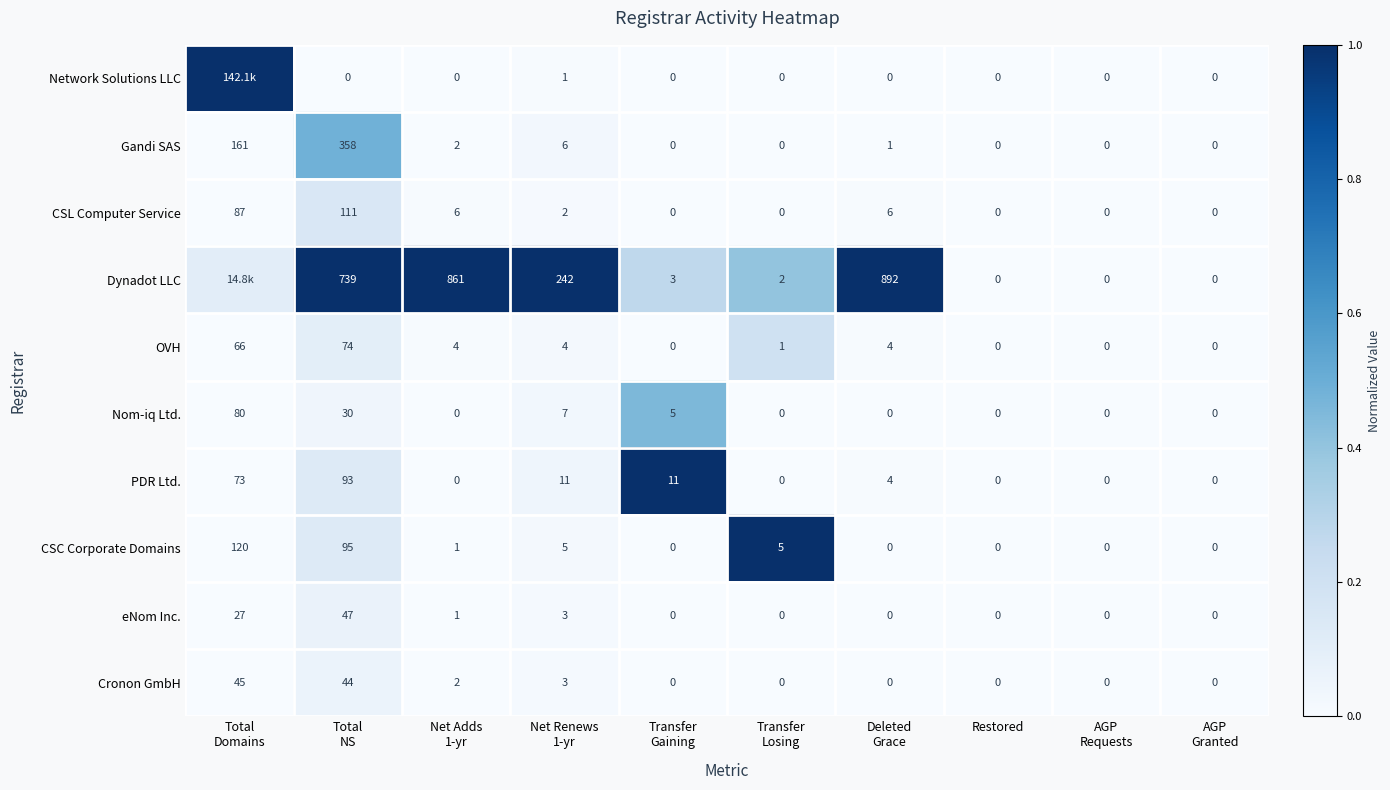

Between Transfer
Losing and Deleted
Grace, which series saw the biggest shift?

Dynadot LLC